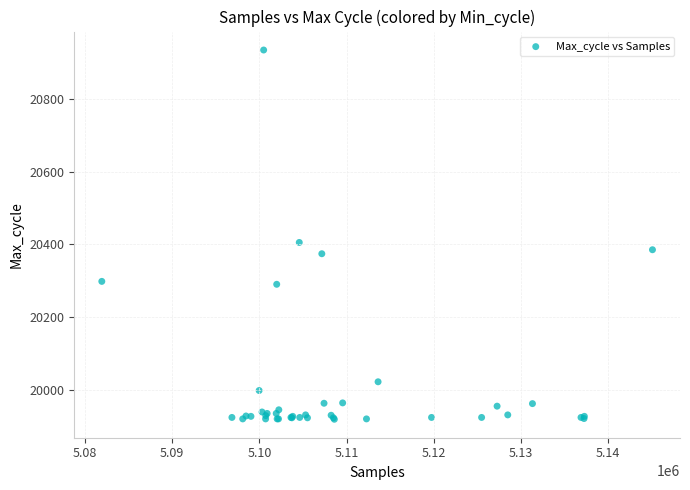

What Y value in the scatter plot is closest to 20426?

20405